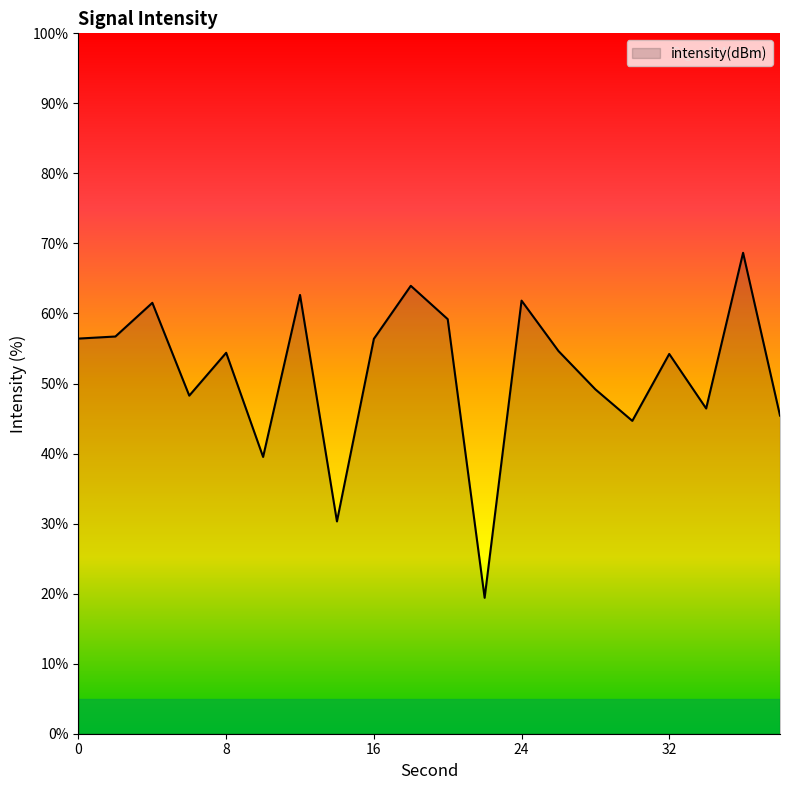

What is the difference between the second highest and second lowest values?

33.6